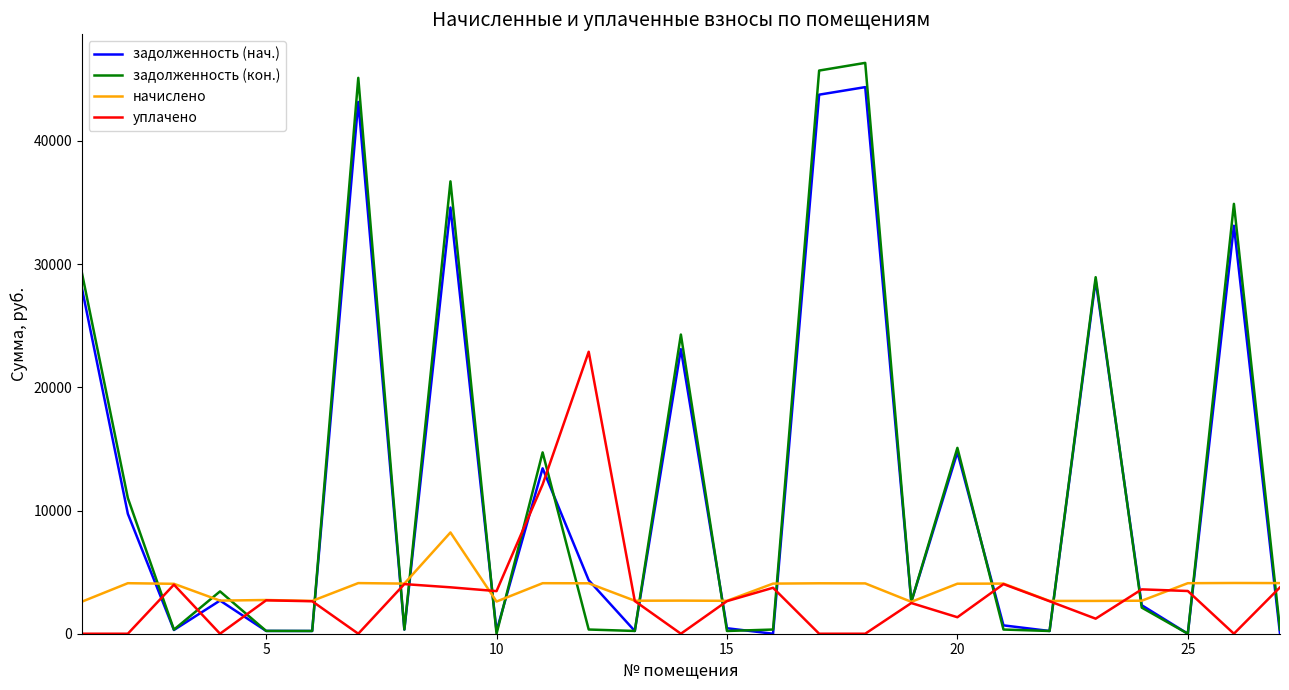

Which series has the widest spread of values?

задолженность (кон.)